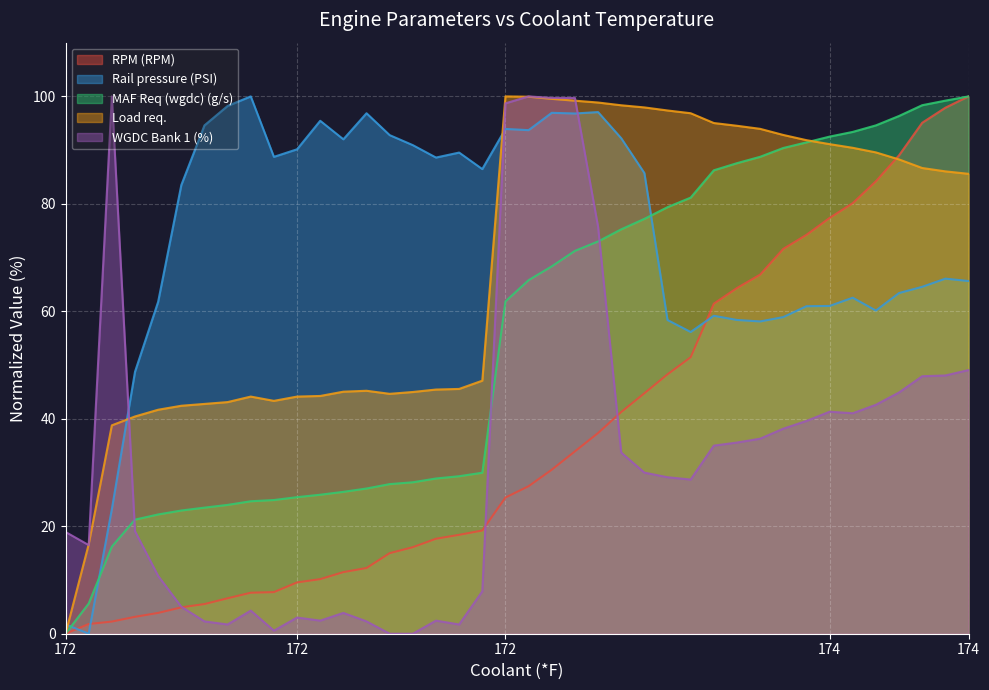

True or false: RPM (RPM) and MAF Req (wgdc) (g/s) cross at least once.

False